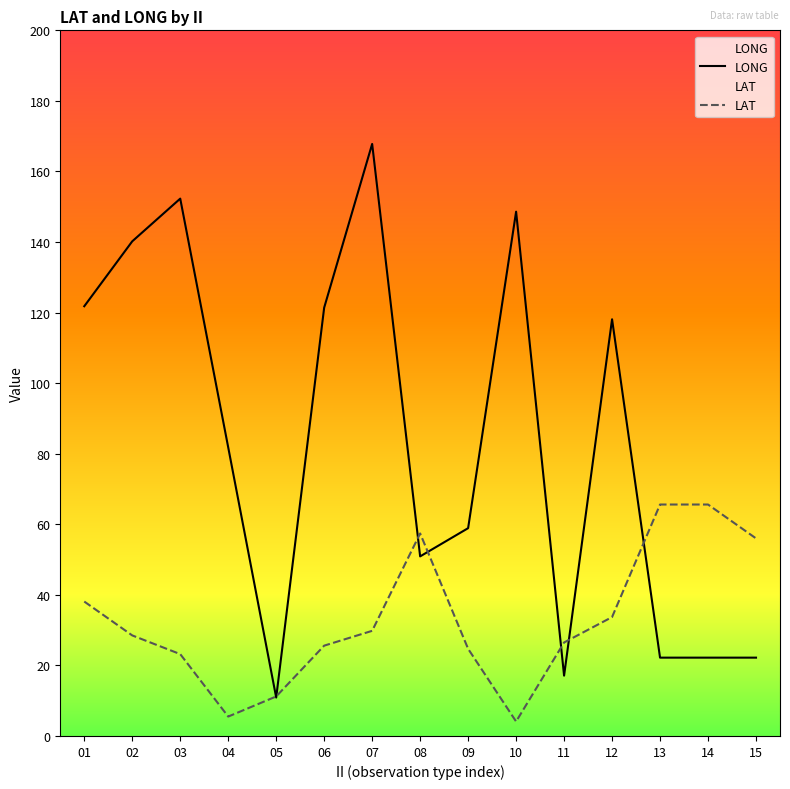

At which category does LONG reach its first local valley?

05